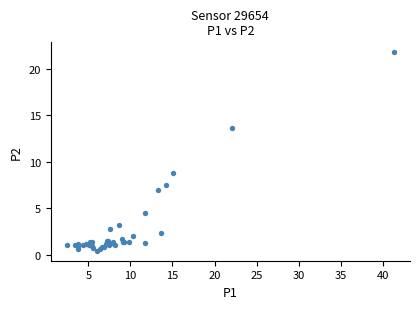

What Y value in the scatter plot is closest to 11?

8.8